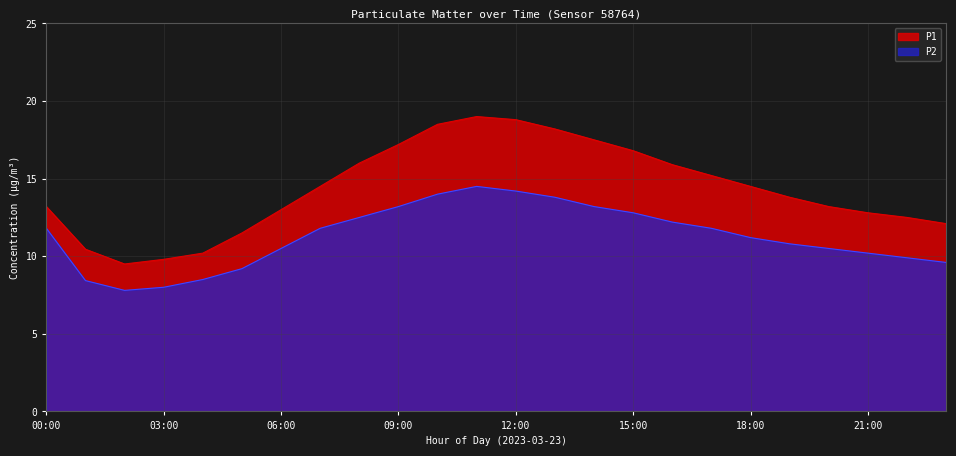

Which series has the largest range (max minus min)?

P1